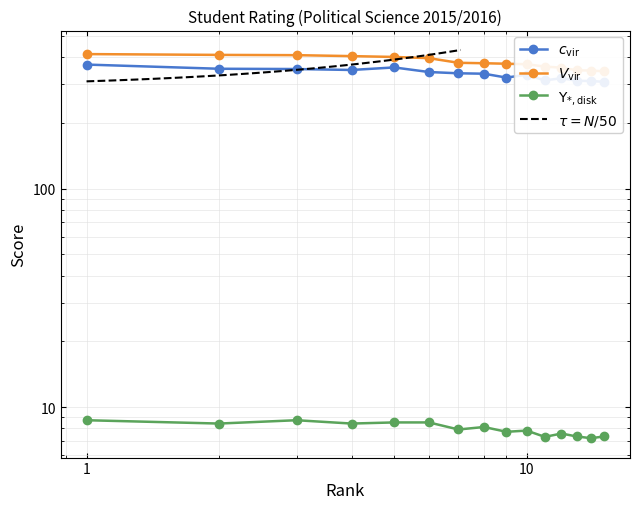

What is the total value across all series at 5?

768.5